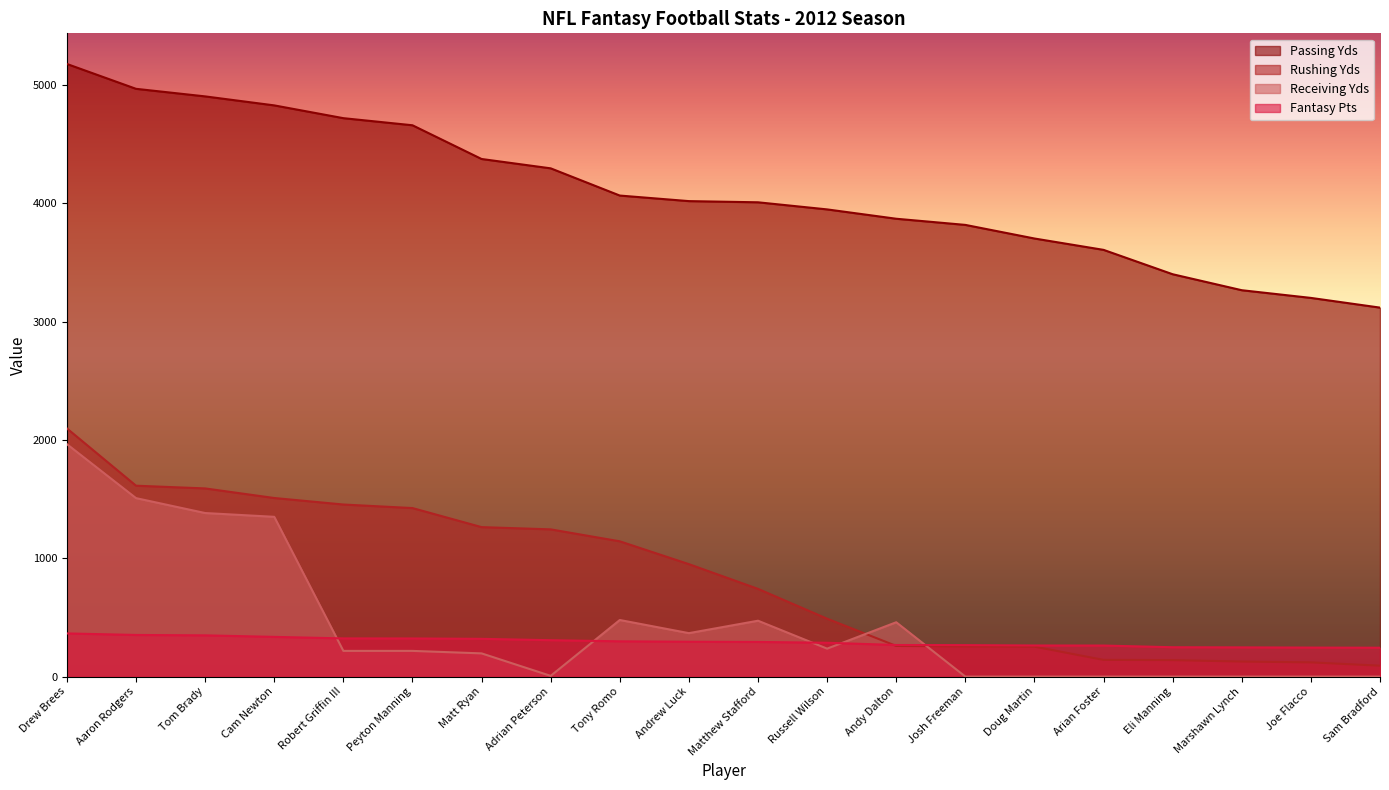

Reading left to right, transcribe all the data shown in this chart.

Rushing Yds: Drew Brees=2097.0	Aaron Rodgers=1613.0	Tom Brady=1590.0	Cam Newton=1509.0	Robert Griffin III=1454.0	Peyton Manning=1424.0	Matt Ryan=1263.0	Adrian Peterson=1244.0	Tony Romo=1143.0	Andrew Luck=950.0	Matthew Stafford=741.0	Russell Wilson=489.0	Andy Dalton=259.0	Josh Freeman=255.0	Doug Martin=253.0	Arian Foster=141.0	Eli Manning=139.0	Marshawn Lynch=127.0	Joe Flacco=120.0	Sam Bradford=92.0
Passing Yds: Drew Brees=5177.0	Aaron Rodgers=4967.0	Tom Brady=4903.0	Cam Newton=4827.0	Robert Griffin III=4719.0	Peyton Manning=4659.0	Matt Ryan=4374.0	Adrian Peterson=4295.0	Tony Romo=4065.0	Andrew Luck=4018.0	Matthew Stafford=4008.0	Russell Wilson=3948.0	Andy Dalton=3869.0	Josh Freeman=3817.0	Doug Martin=3702.0	Arian Foster=3606.0	Eli Manning=3400.0	Marshawn Lynch=3265.0	Joe Flacco=3200.0	Sam Bradford=3118.0
Receiving Yds: Drew Brees=1964.0	Aaron Rodgers=1508.0	Tom Brady=1382.0	Cam Newton=1350.0	Robert Griffin III=217.0	Peyton Manning=217.0	Matt Ryan=196.0	Adrian Peterson=6.0	Tony Romo=478.0	Andrew Luck=367.0	Matthew Stafford=472.0	Russell Wilson=236.0	Andy Dalton=459.0	Josh Freeman=0.0	Doug Martin=0.0	Arian Foster=0.0	Eli Manning=0.0	Marshawn Lynch=0.0	Joe Flacco=0.0	Sam Bradford=0.0
Fantasy Pts: Drew Brees=364.6	Aaron Rodgers=351.6	Tom Brady=348.3	Cam Newton=335.5	Robert Griffin III=322.5	Peyton Manning=322.0	Matt Ryan=318.9	Adrian Peterson=307.4	Tony Romo=297.9	Andrew Luck=294.5	Matthew Stafford=292.6	Russell Wilson=285.6	Andy Dalton=266.8	Josh Freeman=265.5	Doug Martin=262.6	Arian Foster=262.1	Eli Manning=247.9	Marshawn Lynch=246.6	Joe Flacco=244.9	Sam Bradford=243.8